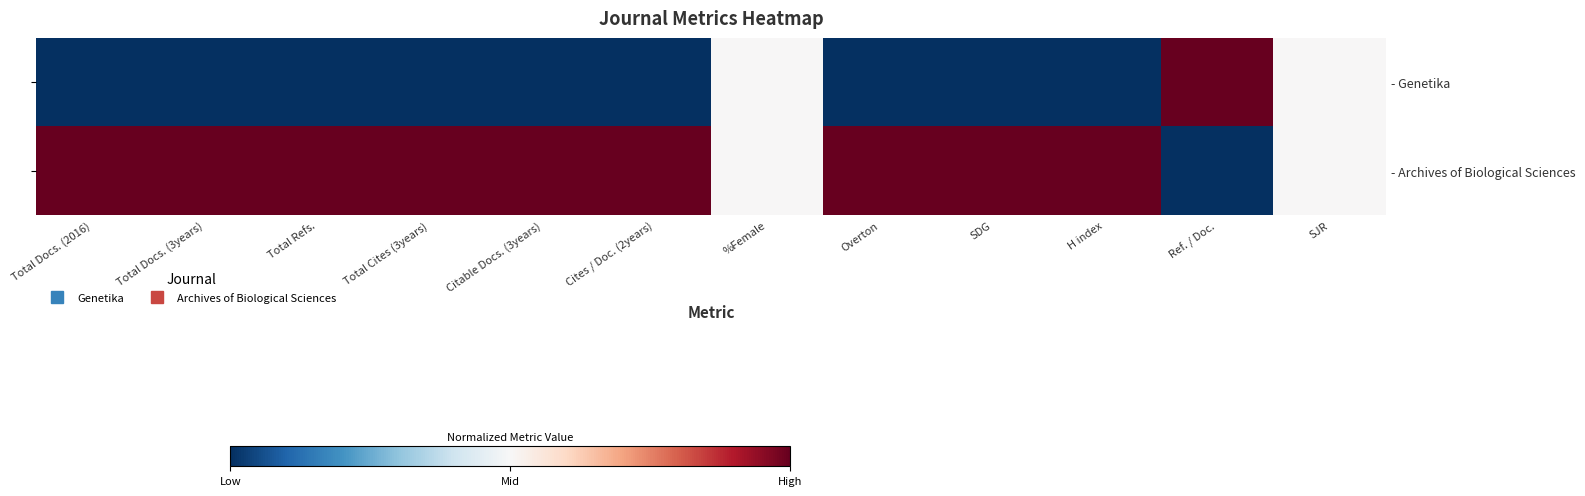

Is the value of - Genetika at SJR greater than the value of - Archives of Biological Sciences at SJR?

No